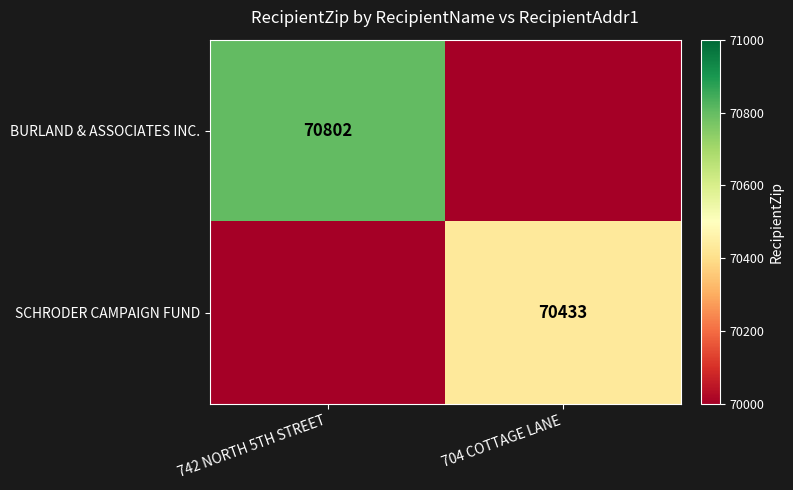

The BURLAND & ASSOCIATES INC. series shows 70802 at 742 NORTH 5TH STREET. True or false?

True